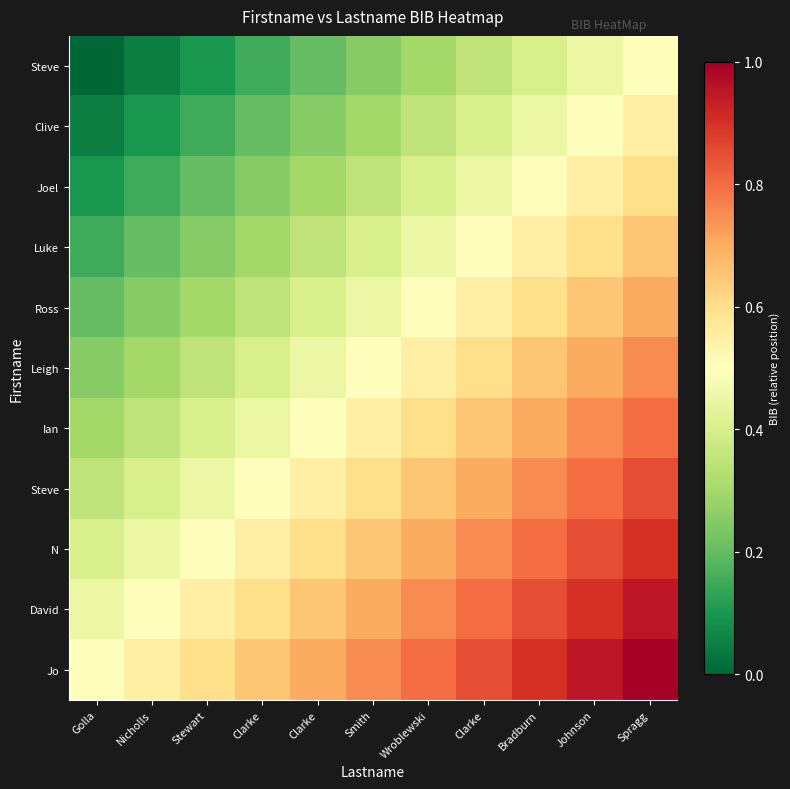

At which category is the sum across all series the highest?

Spragg